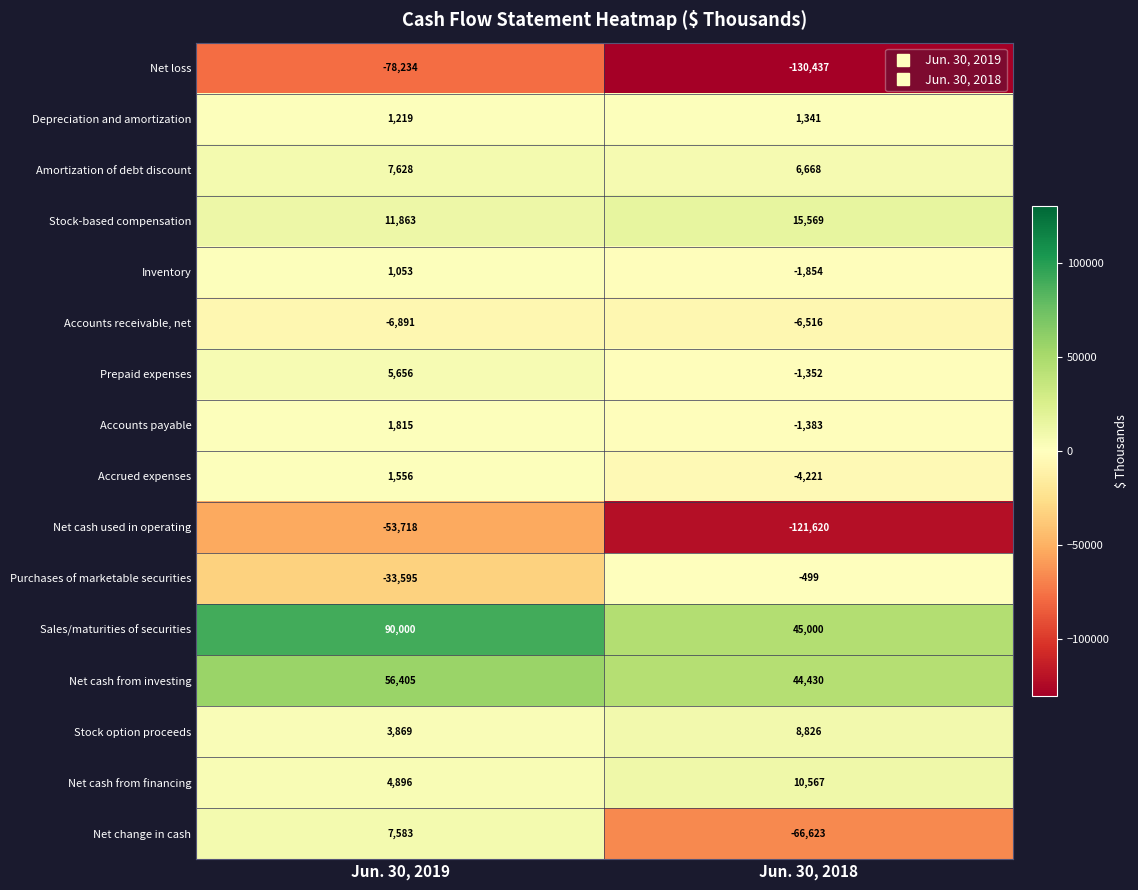

The value of Net change in cash at Jun. 30, 2019 is 7583. True or false?

True